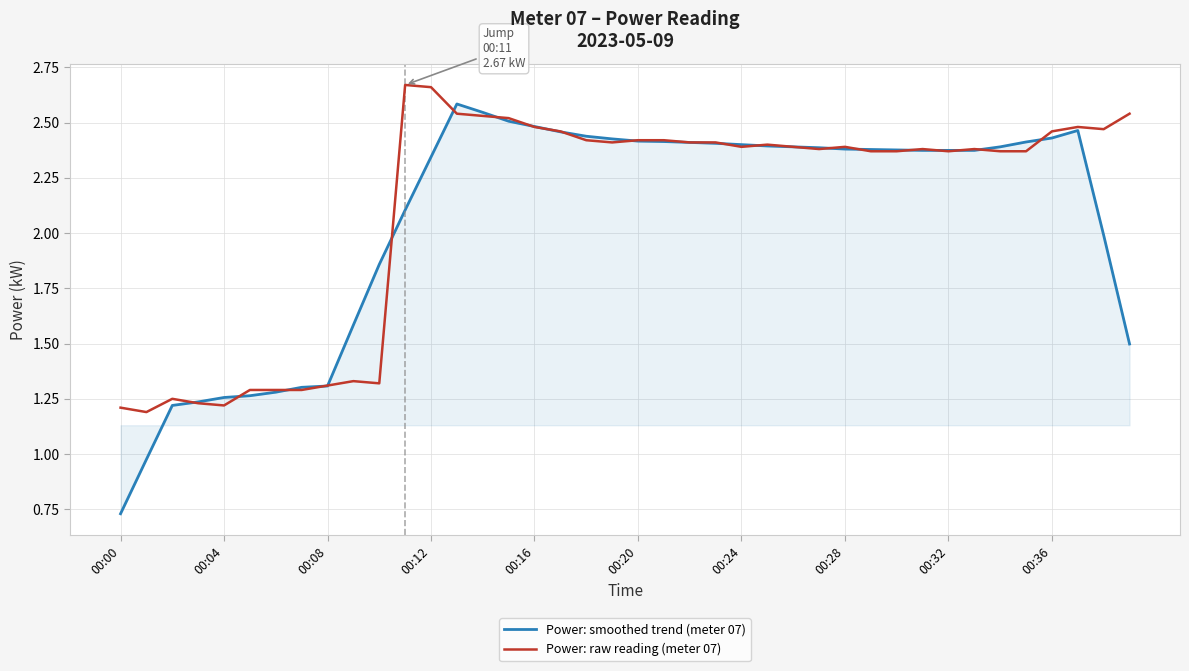

List the series in order of their peak value, highest first.

Power: raw reading (meter 07), Power: smoothed trend (meter 07)